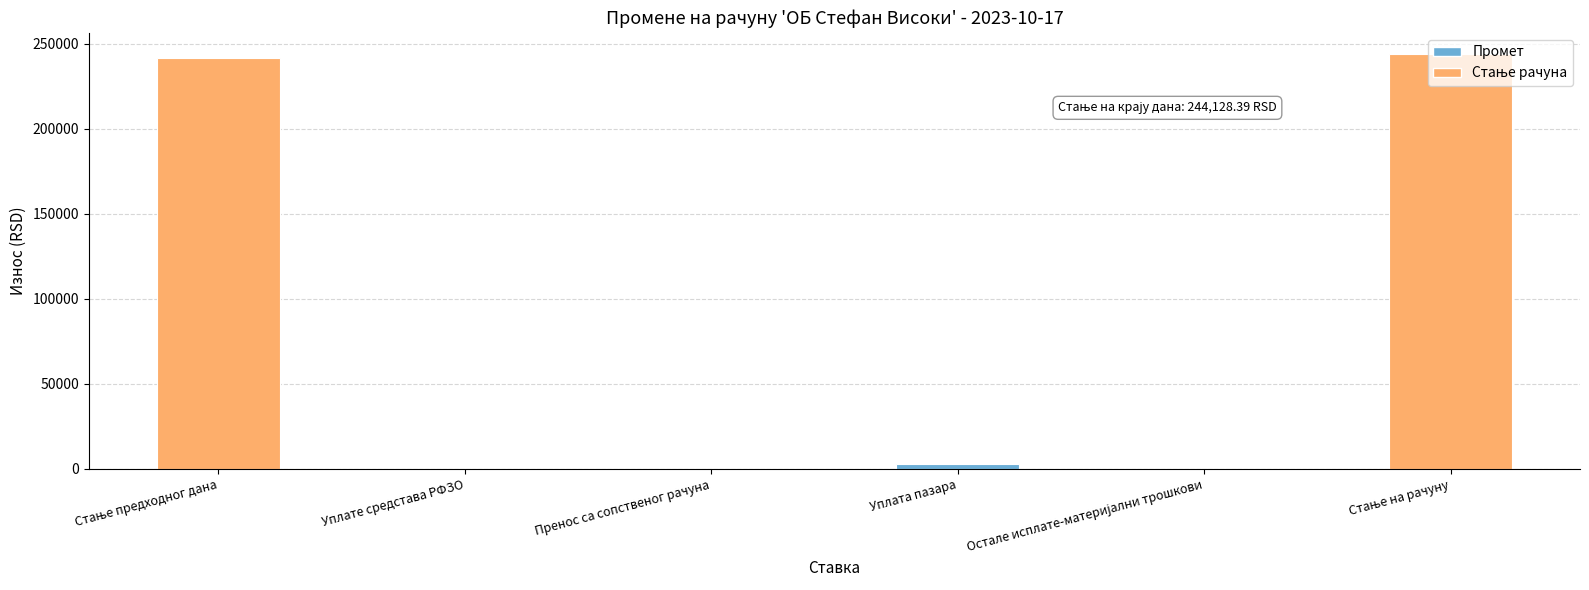

What is the sum of all values?

488256.8